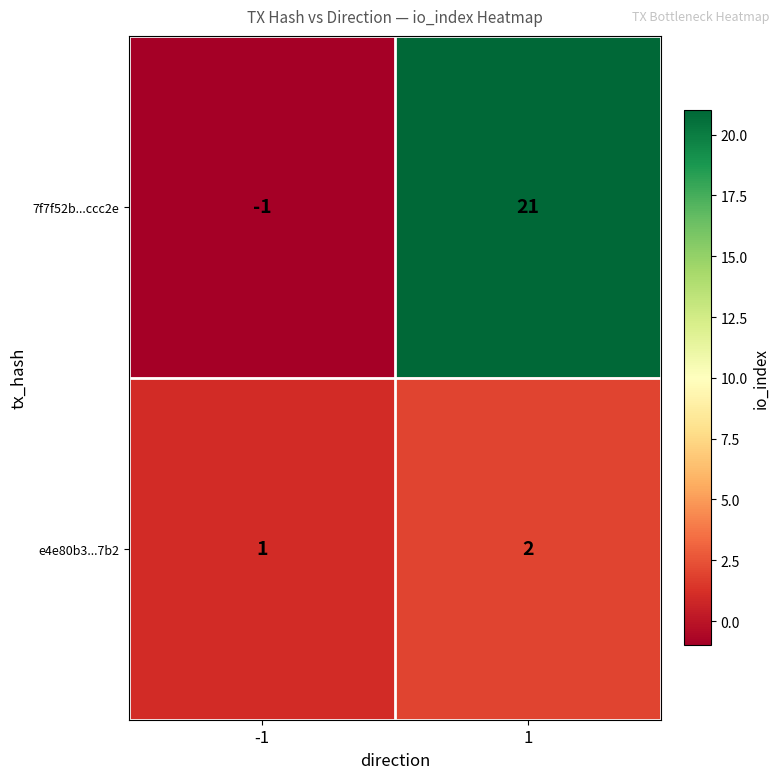

Which series changed the most between -1 and 1?

7f7f52b...ccc2e